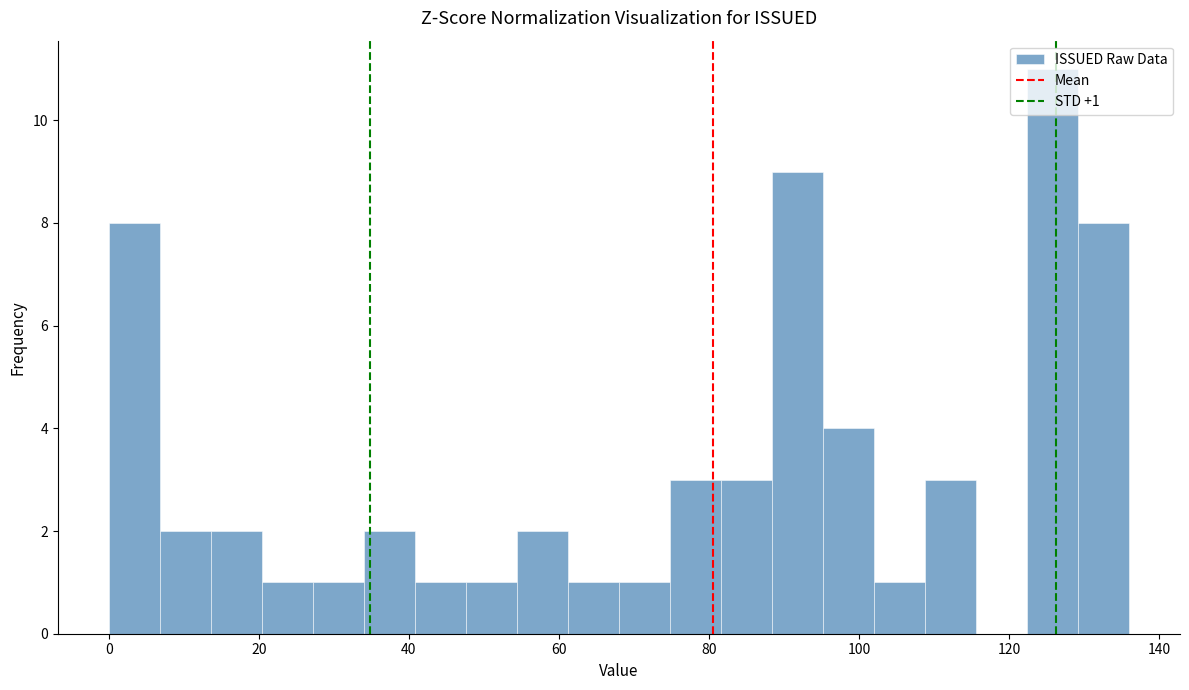

Read against the x-axis, roughly where is the centre of the tallest bar?

126